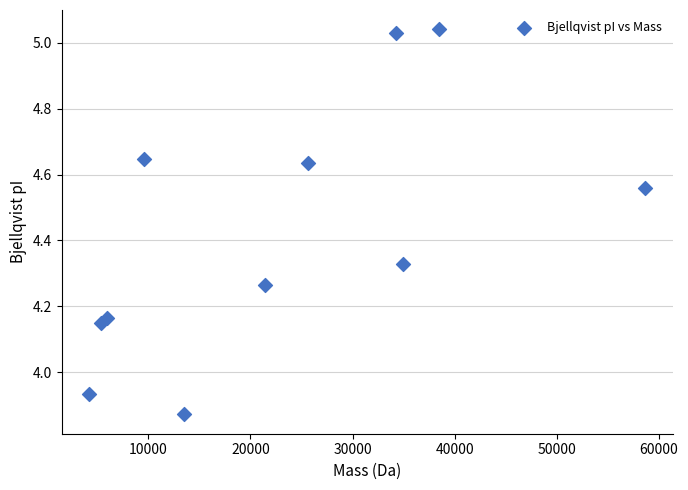

What is the range of X values (max minus min)?

54402.4